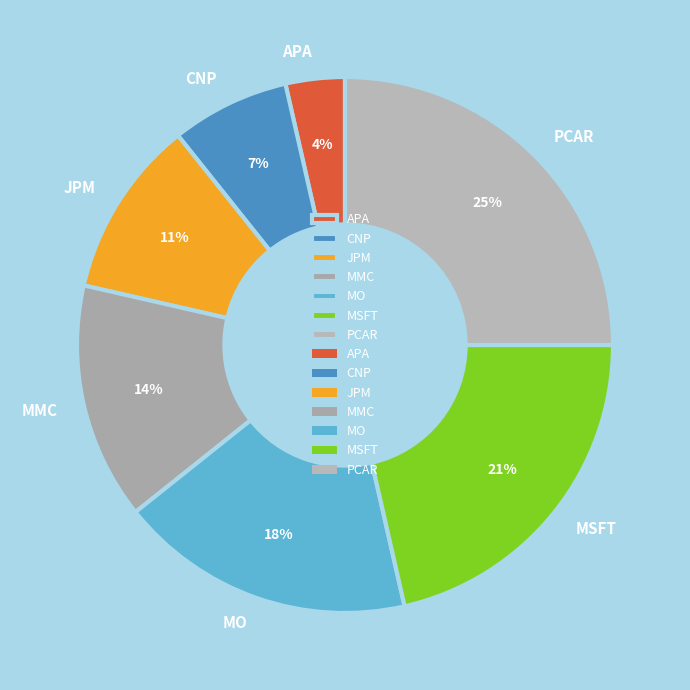

Do MO and MSFT together represent more than half of the pie?

No